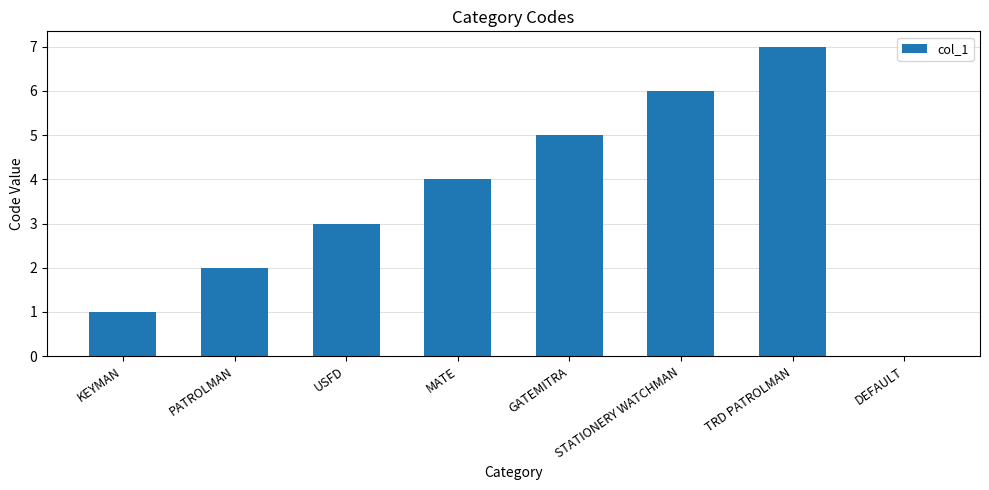

Read the value at MATE.

4